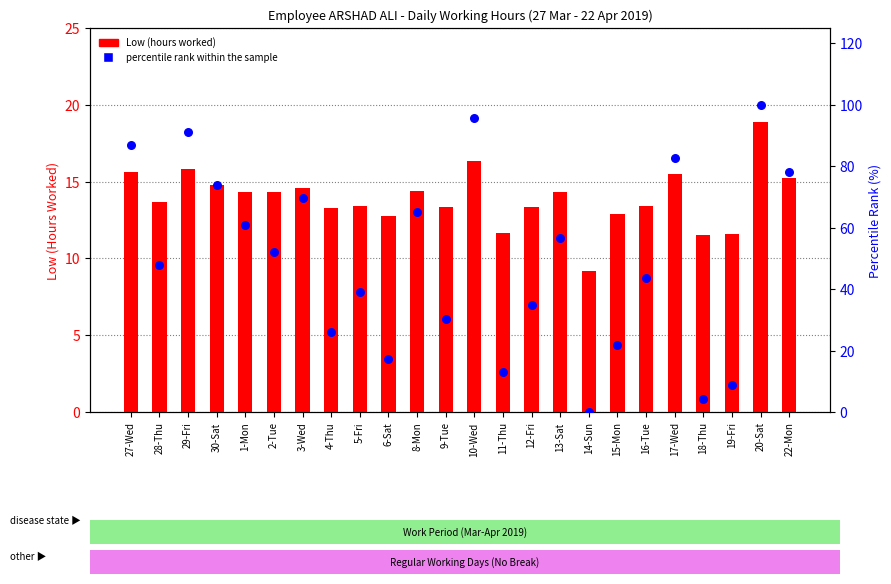

Which series has the largest total across all categories?

percentile rank within the sample